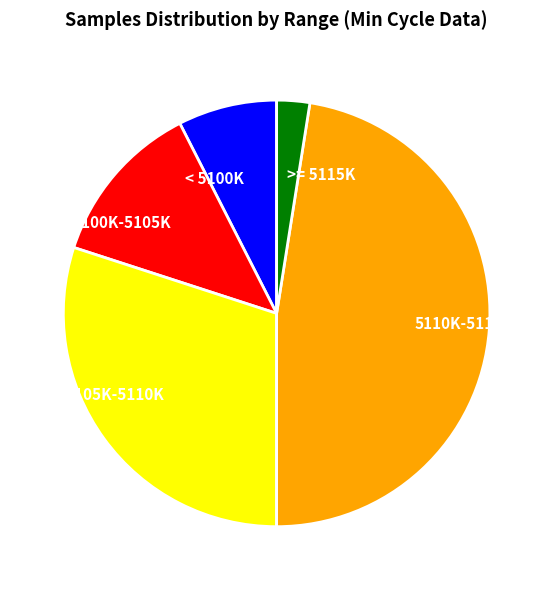

How many slices are in this pie chart?

5